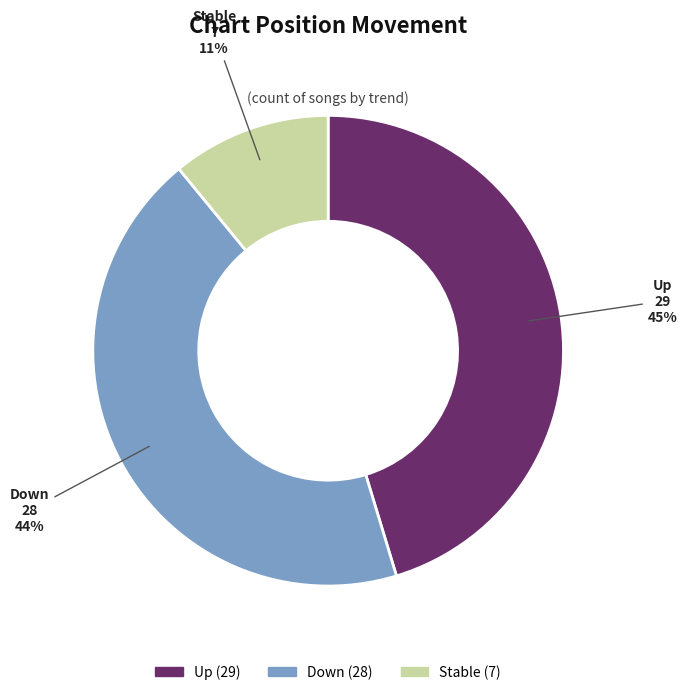

Is there a majority slice in this chart?

No